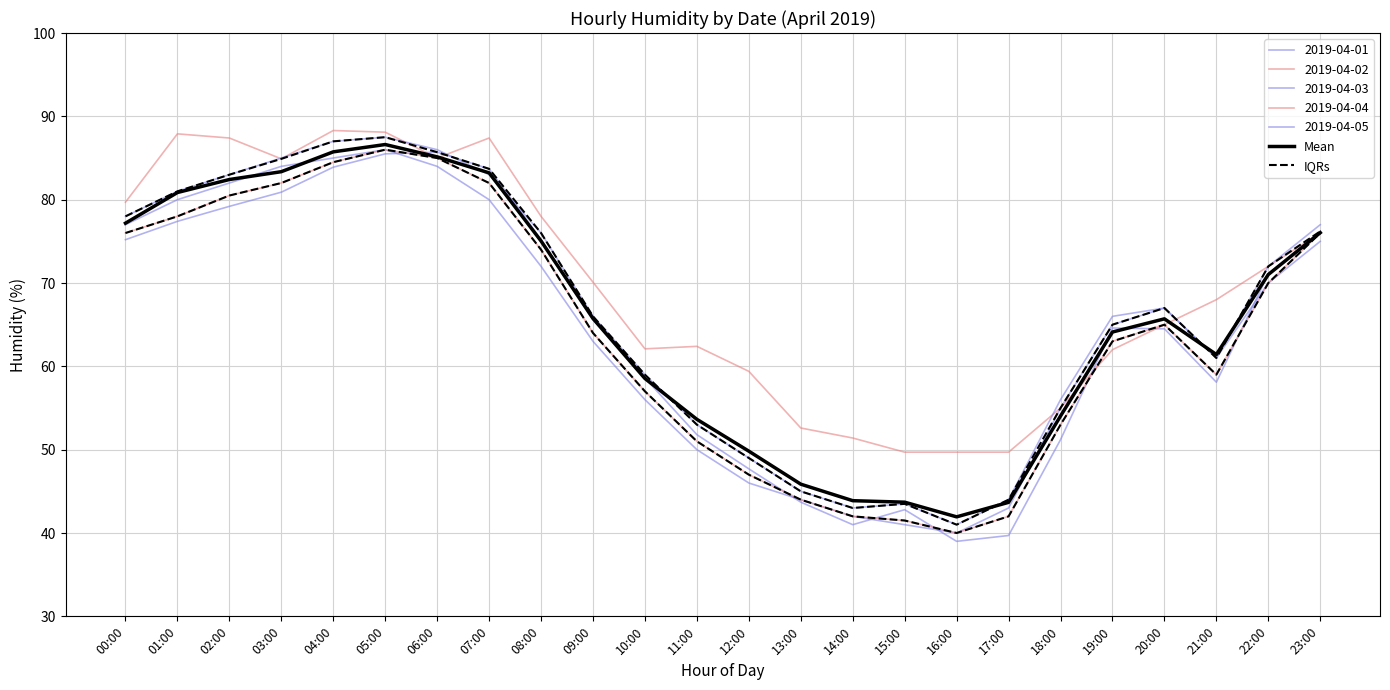

What is the sum of the Mean values at 21:00 and 12:00?

111.2